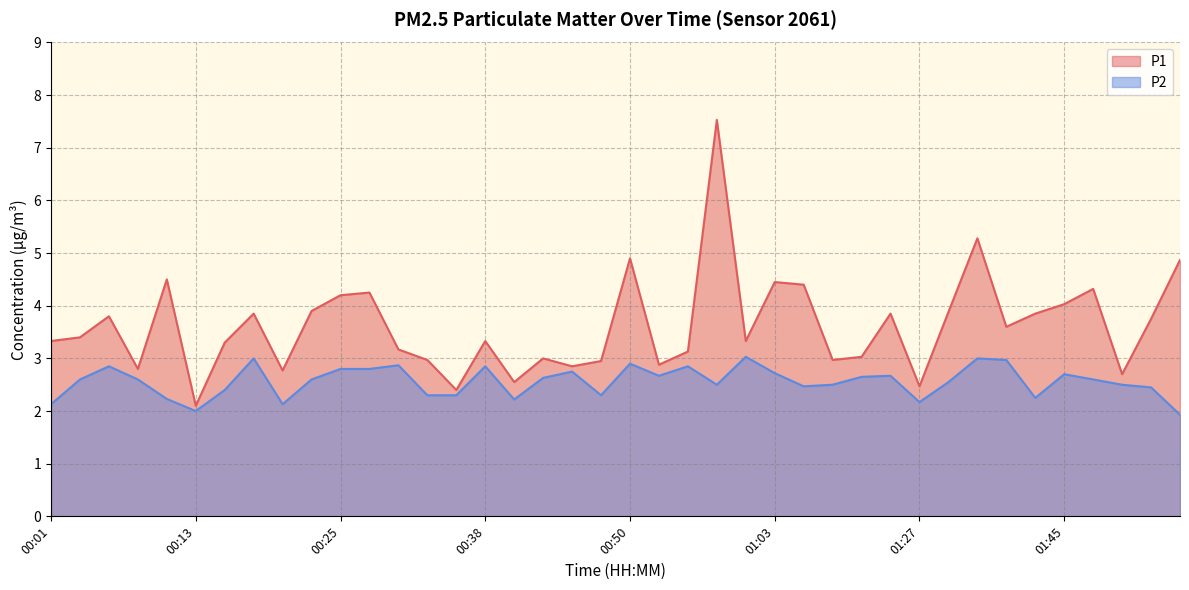

What is the average value of the P2 series?

2.6